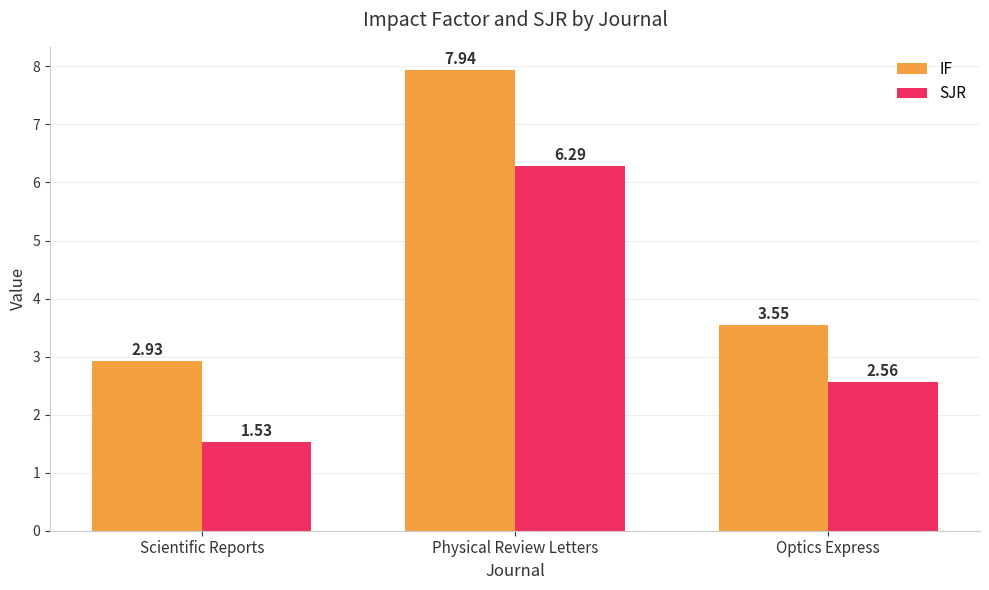

What is the total value across all series at Physical Review Letters?

14.2